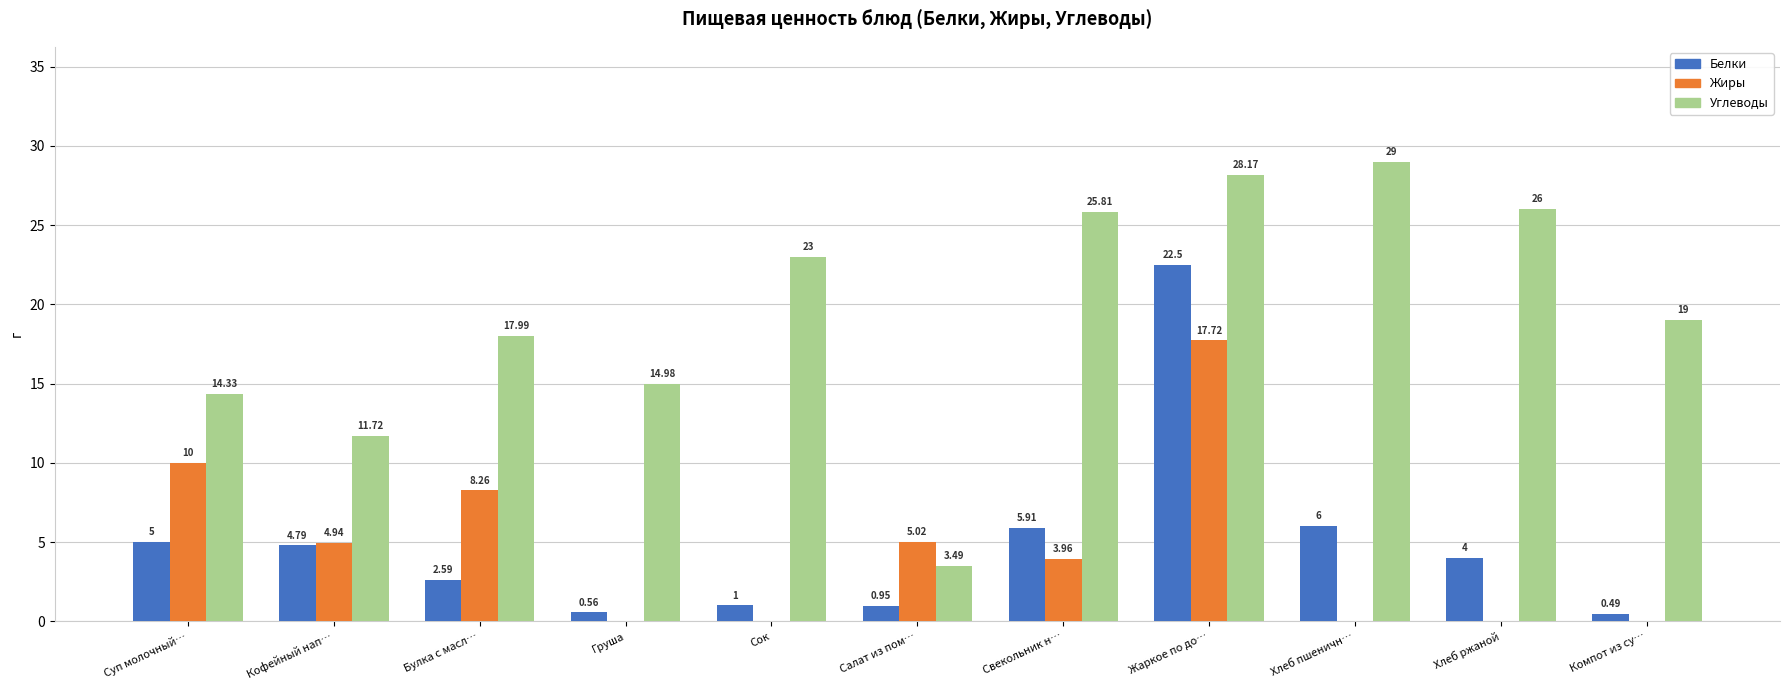

Between Груша and Жаркое по до…, which series saw the biggest shift?

Белки